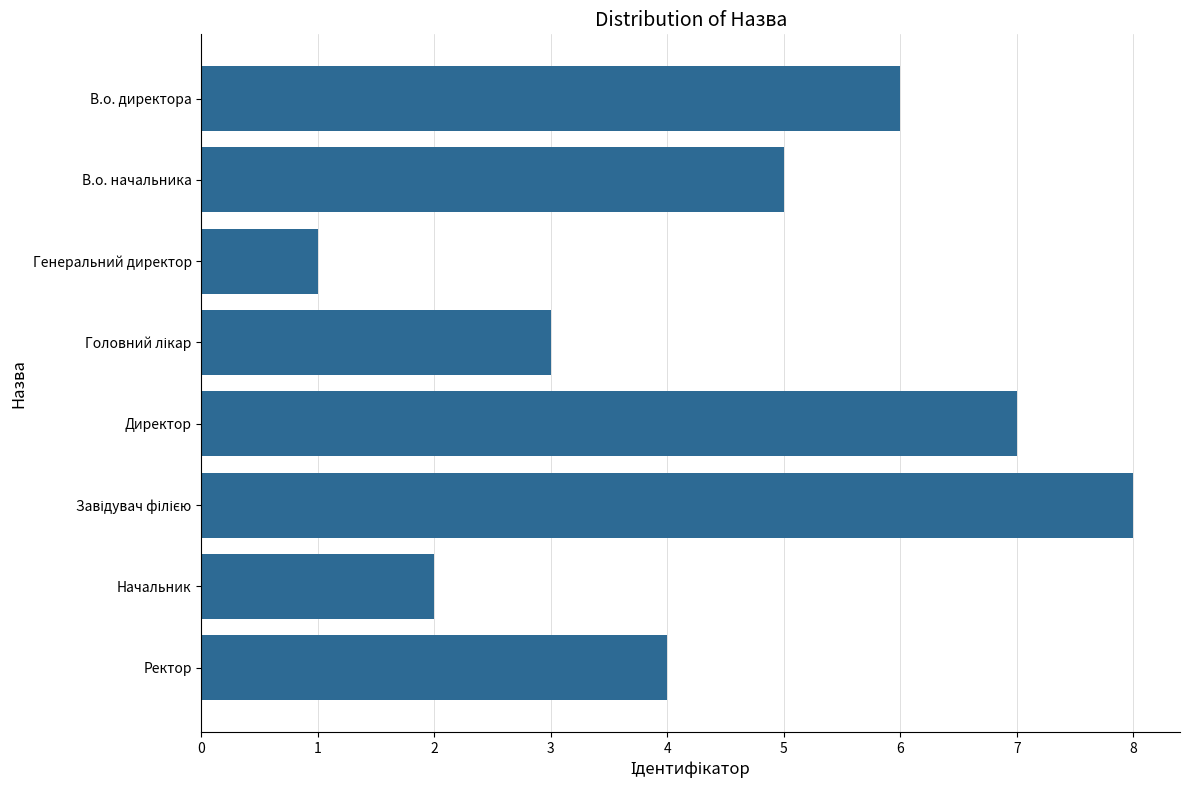

Which category has the lowest value across all series?

Генеральний директор